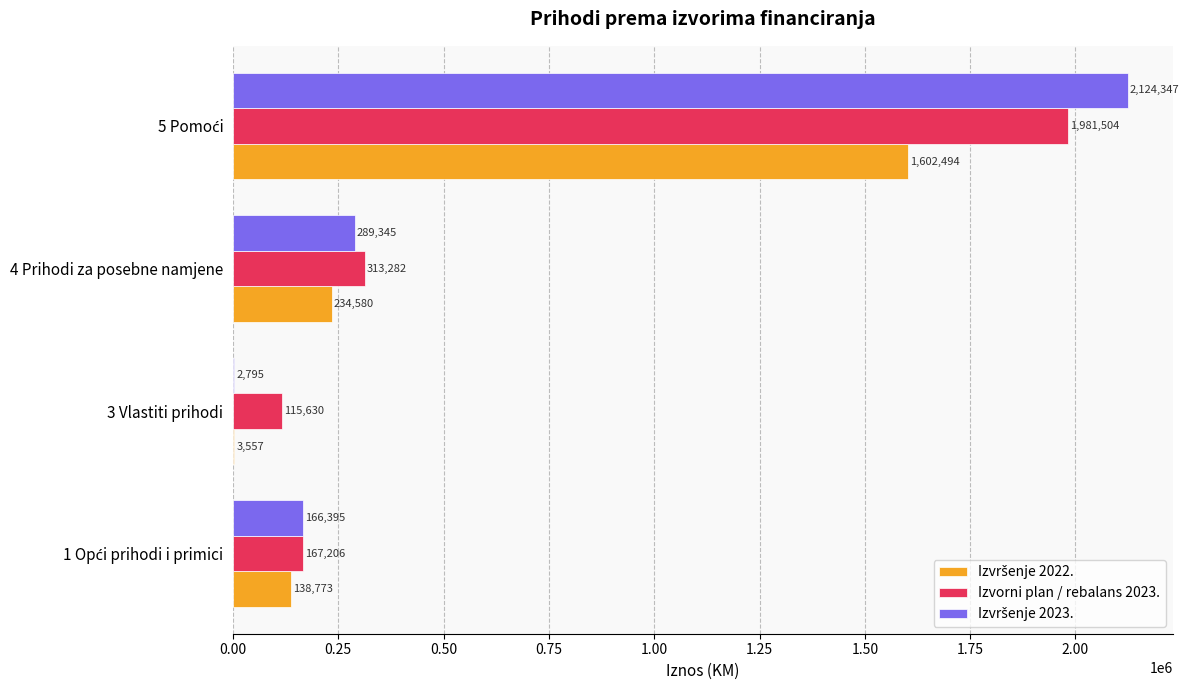

What is the total value across all series at 3 Vlastiti prihodi?

121982.0